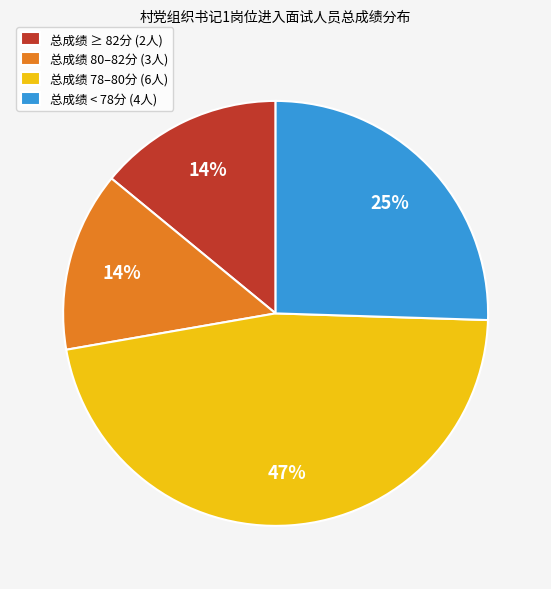

Is there any slice that represents more than half of the pie?

No